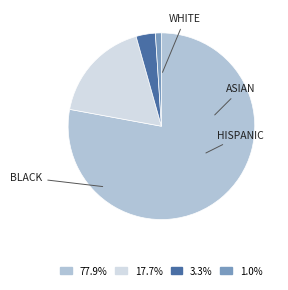

How many slices are in this pie chart?

4